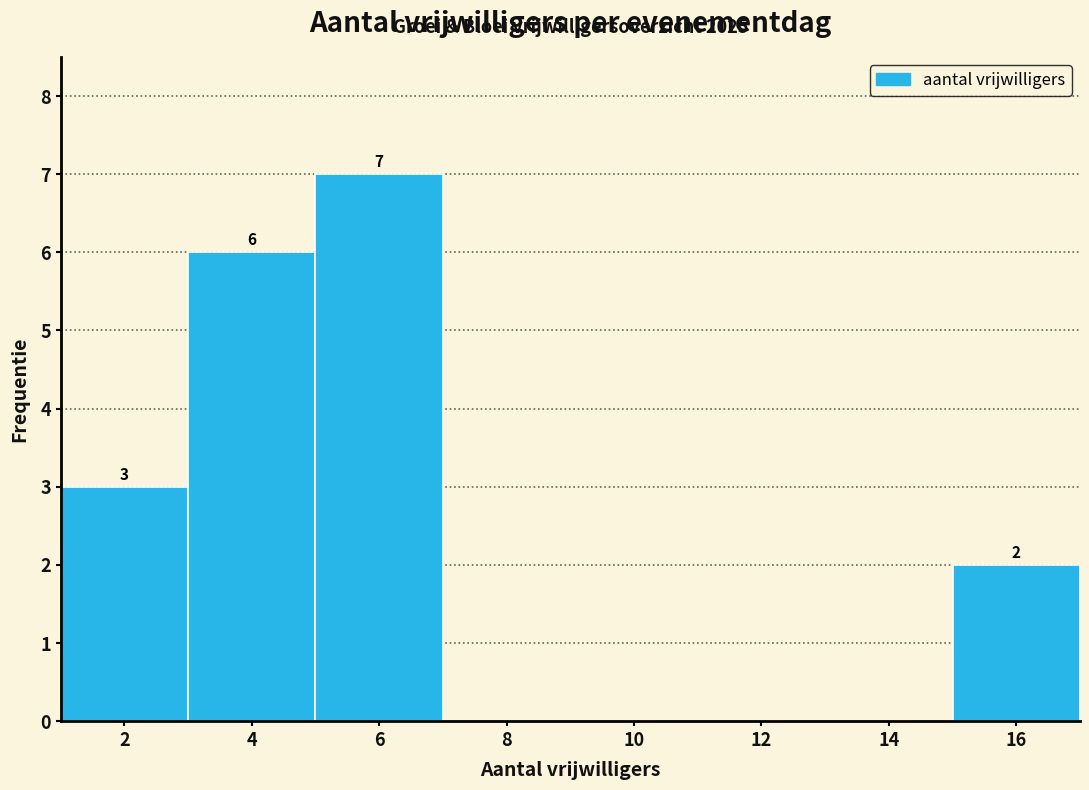

Over which range of the x-axis is the bar tallest?

5 to 7